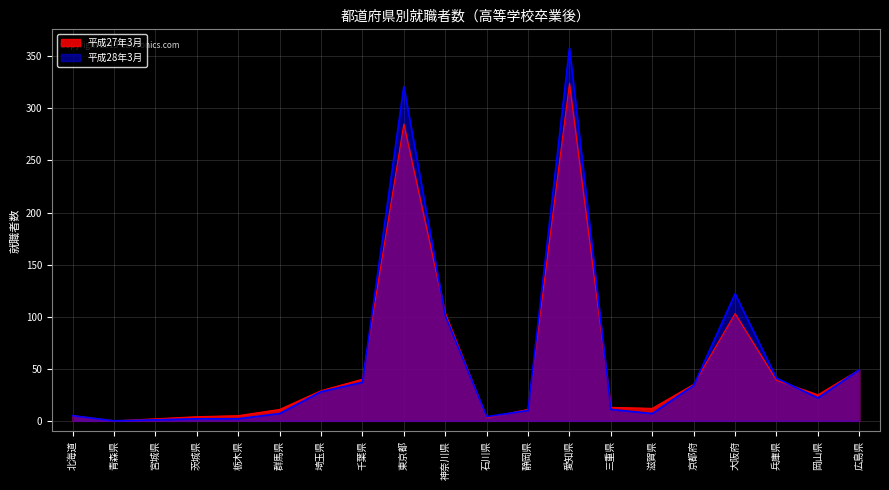

Rank the series at 東京都 from lowest to highest value.

平成27年3月, 平成28年3月